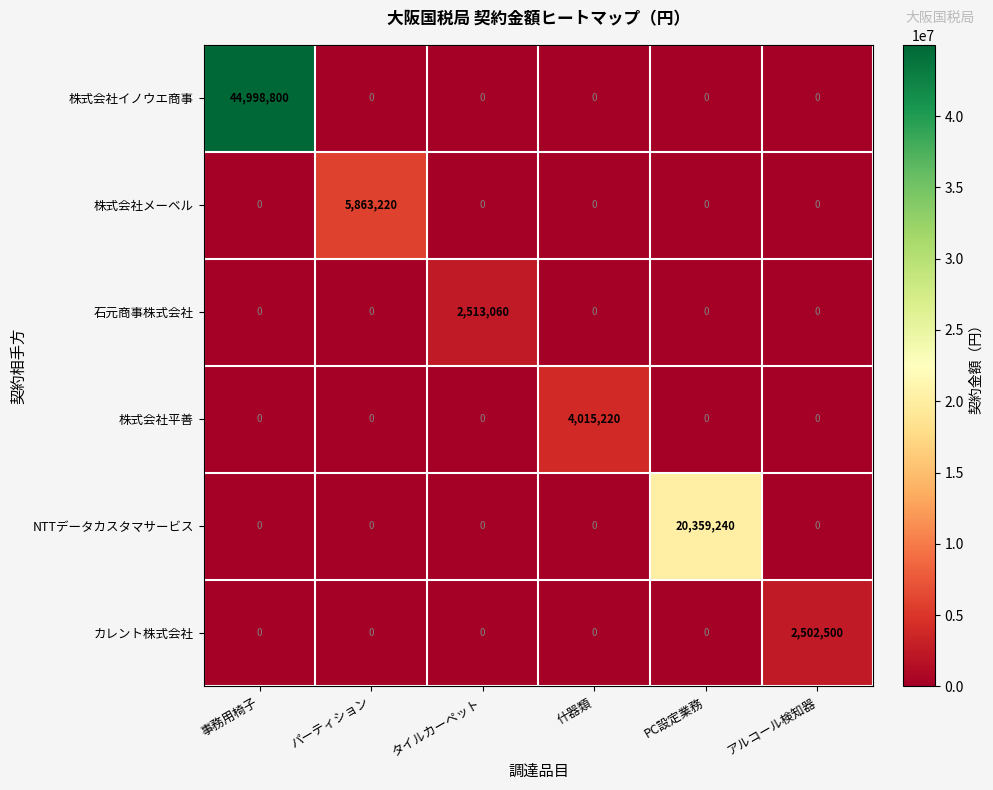

Between 事務用椅子 and パーティション, which series saw the biggest shift?

株式会社イノウエ商事